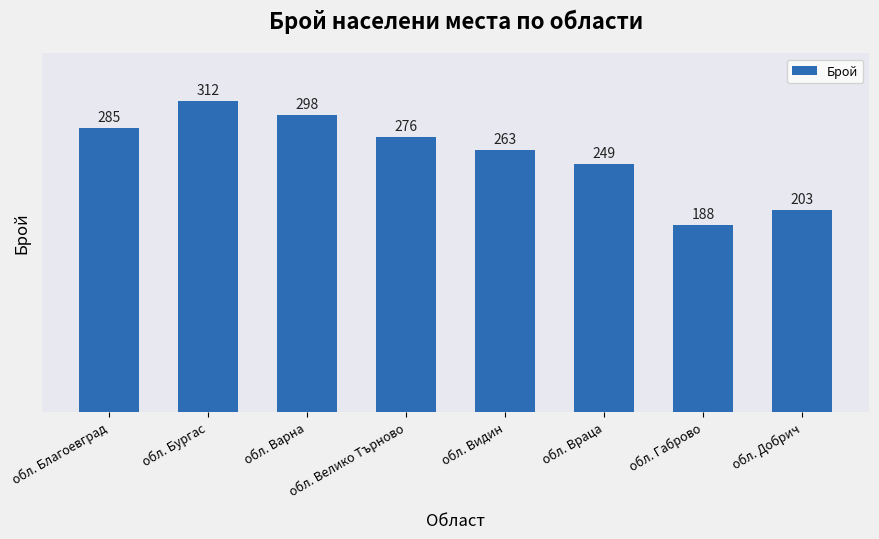

Reading left to right, transcribe all the data shown in this chart.

обл. Благоевград=285	обл. Бургас=312	обл. Варна=298	обл. Велико Търново=276	обл. Видин=263	обл. Враца=249	обл. Габрово=188	обл. Добрич=203